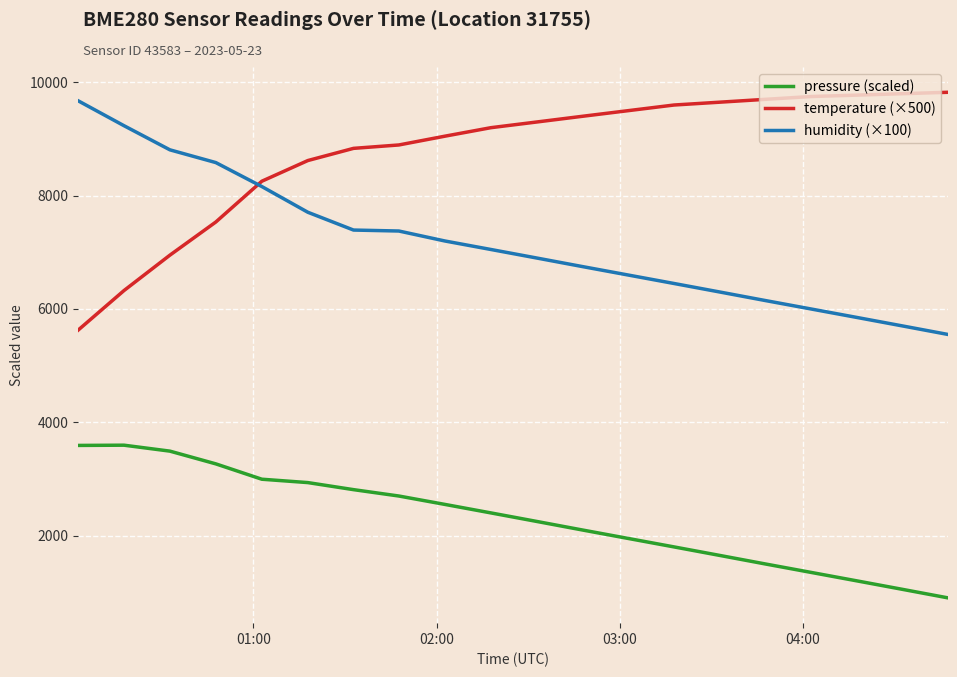

What is the highest value of the humidity (×100) series?

9676.0